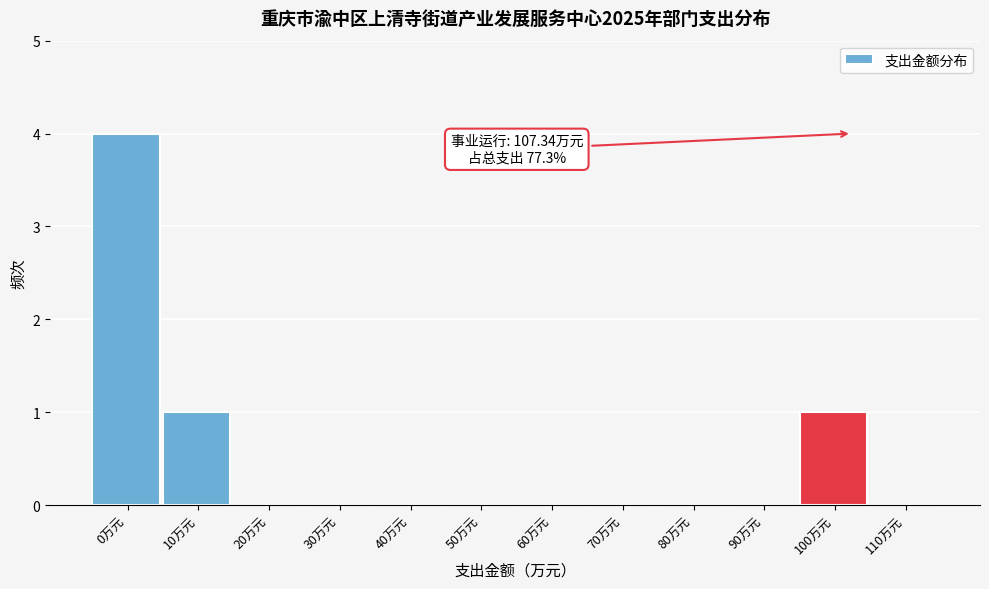

Reading left to right, what are all the values shown in this chart?

0万元=4	10万元=1	20万元=0	30万元=0	40万元=0	50万元=0	60万元=0	70万元=0	80万元=0	90万元=0	100万元=1	110万元=0